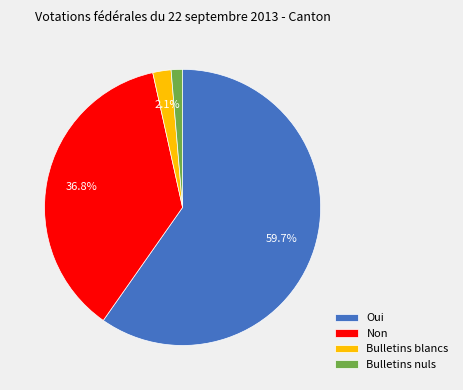

The Bulletins nuls slice represents 1% of the pie. True or false?

True